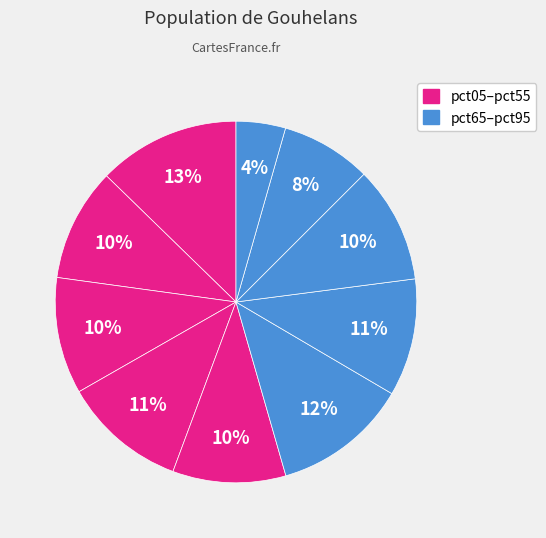

Which slice is the smallest?

pct95